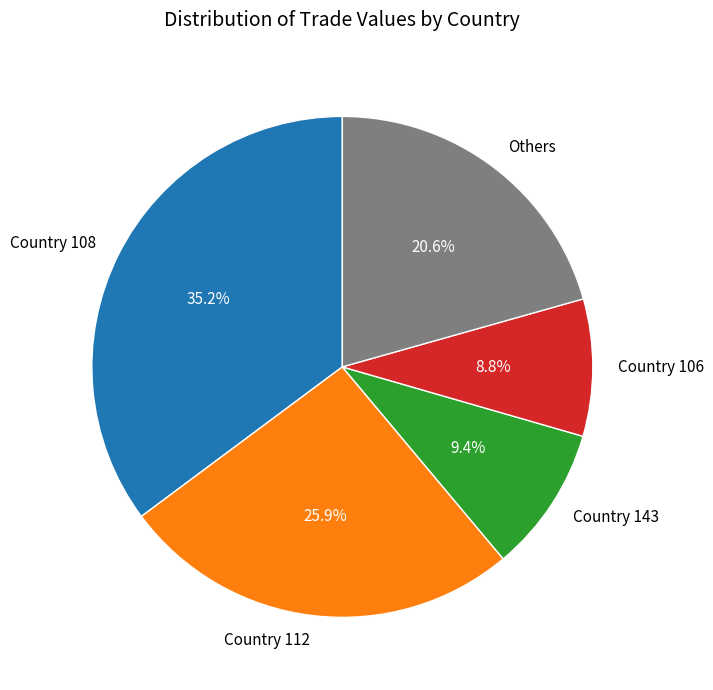

Combined, do Country 112 and Country 106 account for over 50%?

No